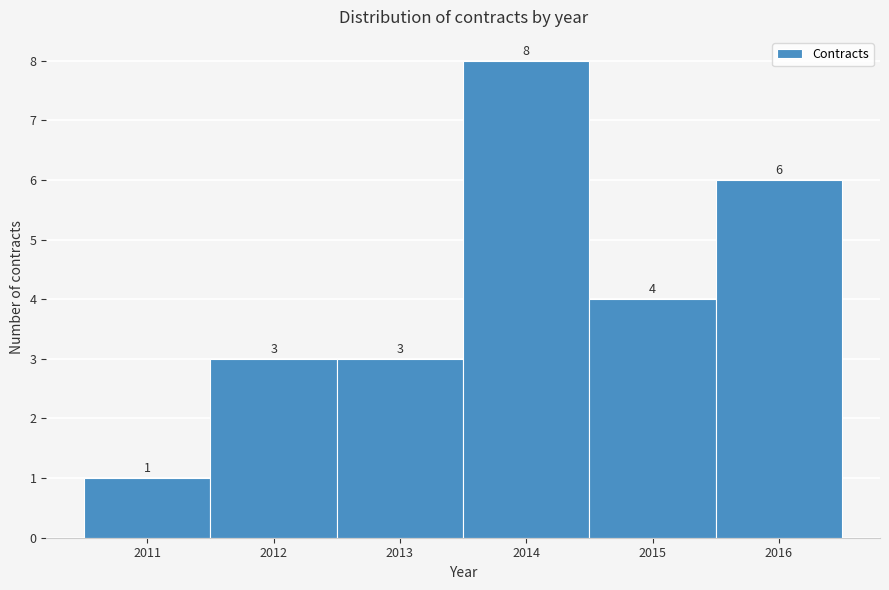

Reading left to right, extract all data points from this chart.

1	3	3	8	4	6